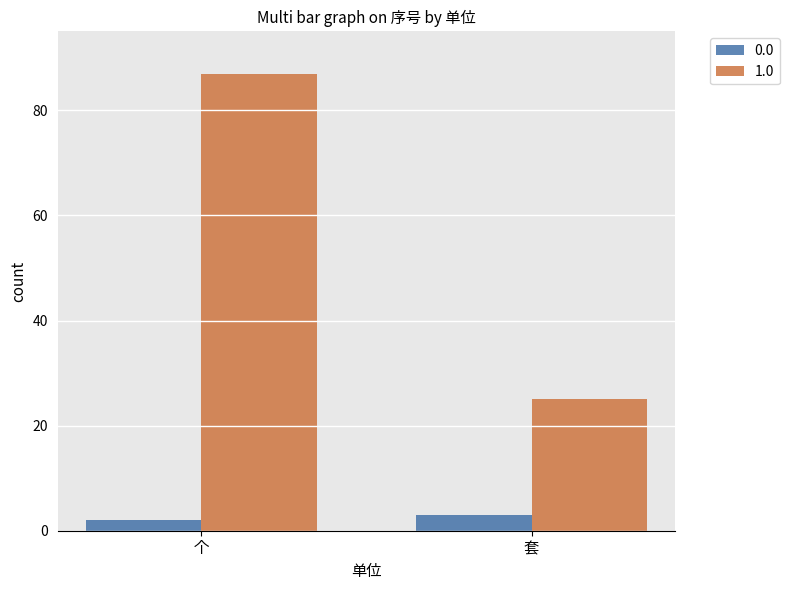

Which series has the largest total across all categories?

1.0